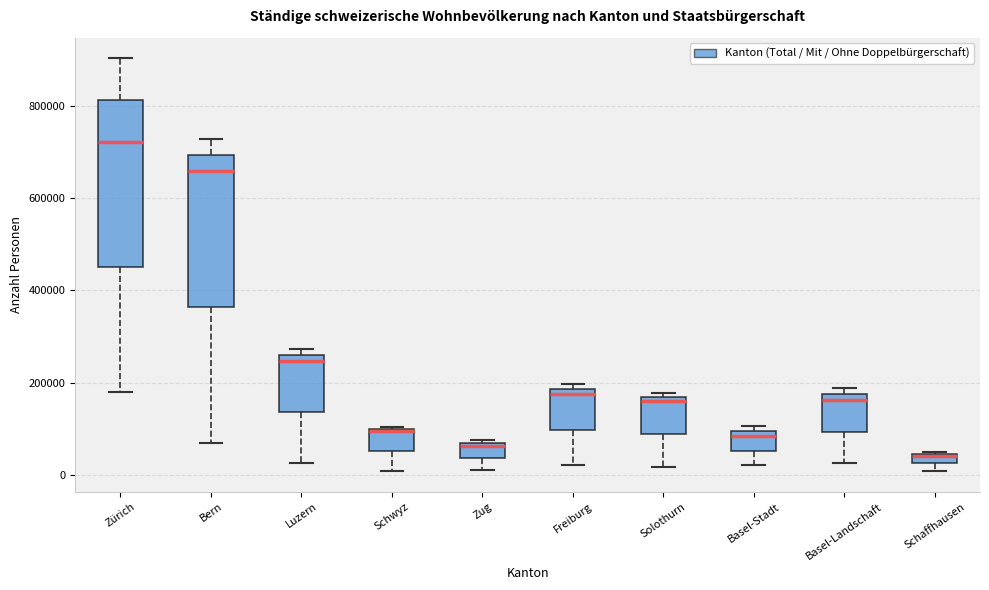

Which box has the highest median line?

Zürich